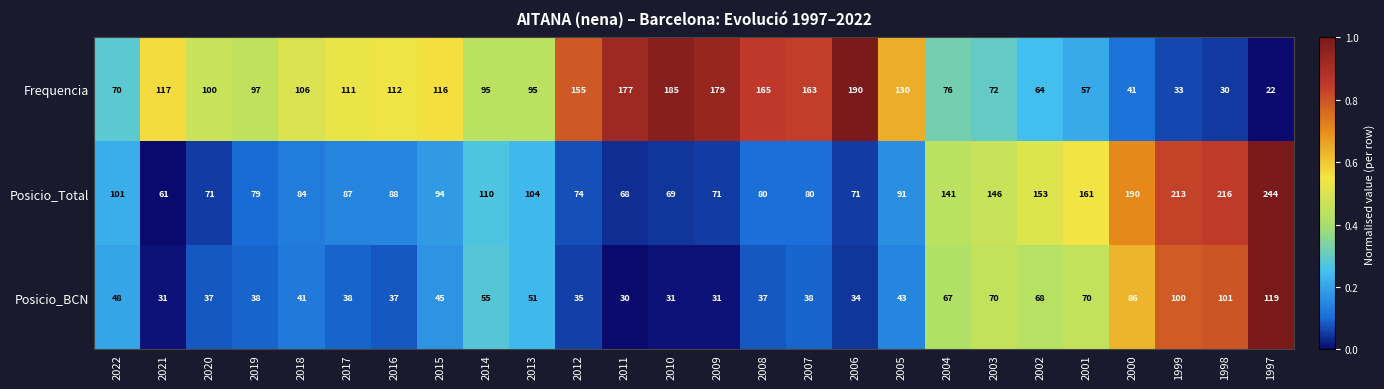

At which category is the sum across all series the highest?

1997